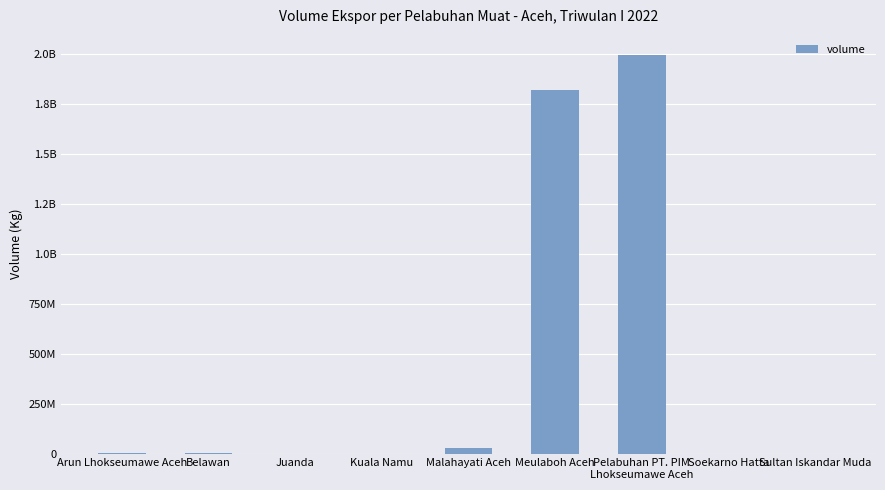

What is the sum of the values at Malahayati Aceh and Meulaboh Aceh?

1845029500.0